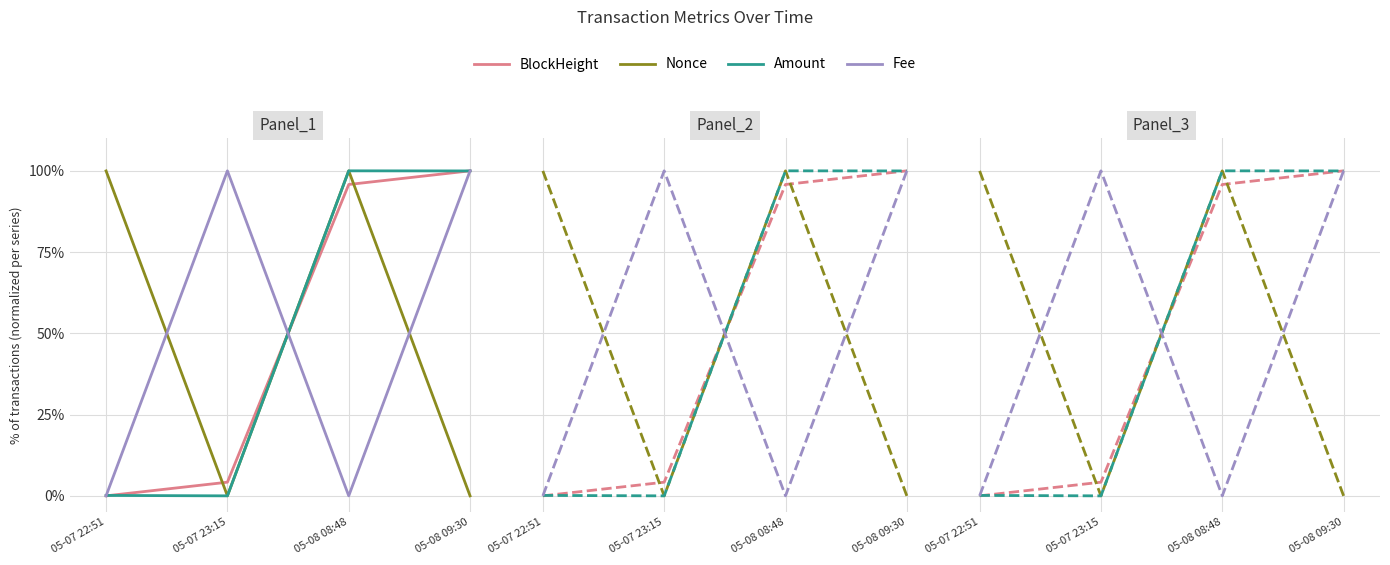

Is it true that BlockHeight equals 0.0 at 05-07 22:51?

True